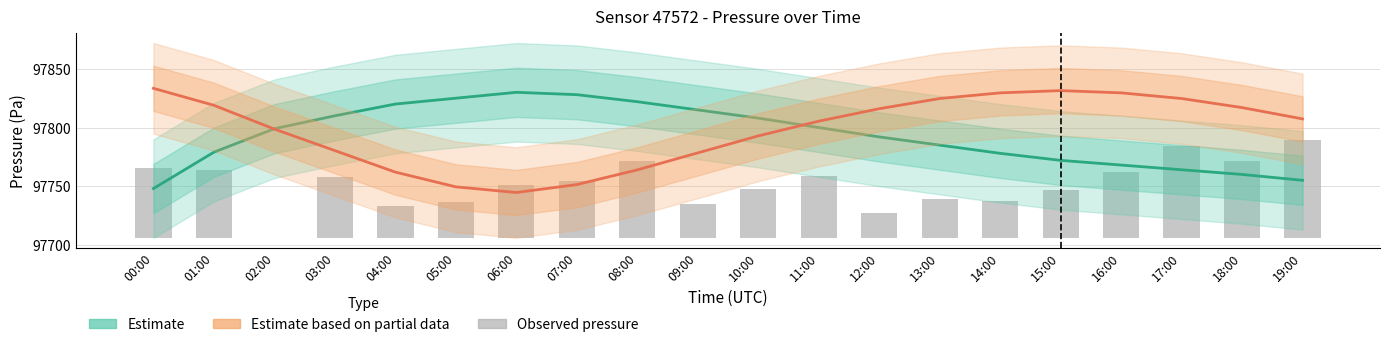

Which has a higher value, 06:00 or 17:00?

06:00